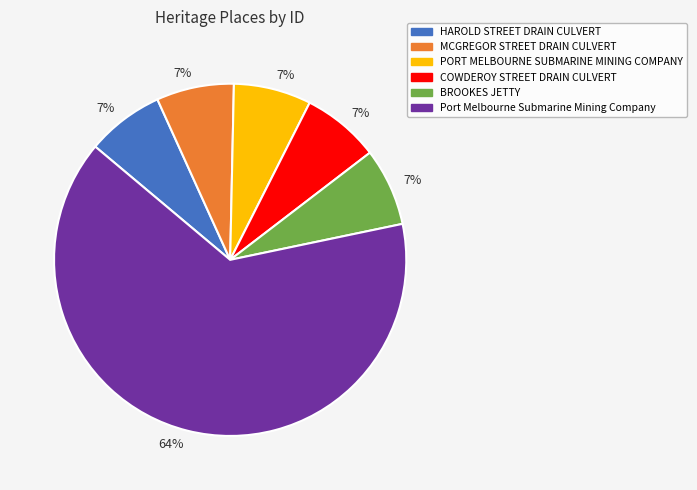

Between COWDEROY STREET DRAIN CULVERT and Port Melbourne Submarine Mining Company, which is larger?

Port Melbourne Submarine Mining Company